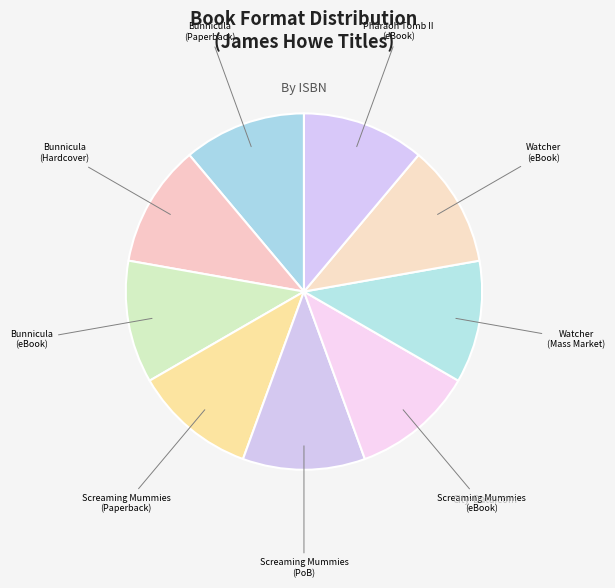

Does any single category account for the majority?

No